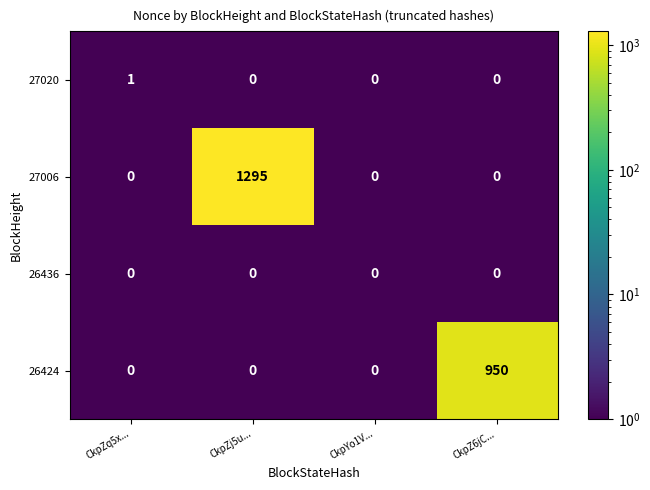

Reading left to right, list all the values displayed in this chart.

27020: CkpZq5x...=1	CkpZj5u...=0	CkpYo1V...=0	CkpZ6jC...=0
27006: CkpZq5x...=0	CkpZj5u...=1295	CkpYo1V...=0	CkpZ6jC...=0
26436: CkpZq5x...=0	CkpZj5u...=0	CkpYo1V...=0	CkpZ6jC...=0
26424: CkpZq5x...=0	CkpZj5u...=0	CkpYo1V...=0	CkpZ6jC...=950